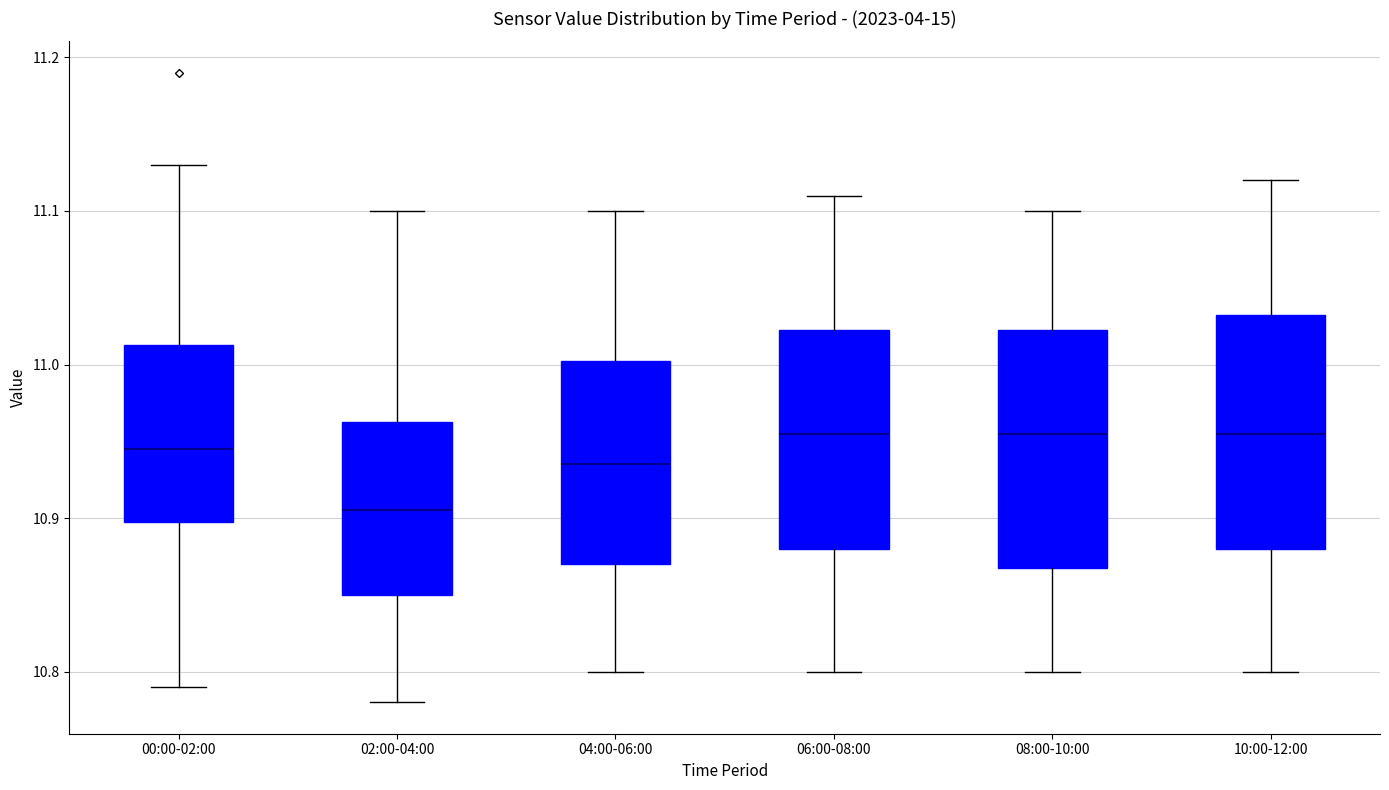

Reading left to right, read every box against the y-axis: the position of its median line, the range the box covers, and the ends of its whiskers. The values are not printed on the chart, so give them approximately, as read against the axis.

00:00-02:00: median 10.95, box 10.90 to 11.01, whiskers 10.79 to 11.13
02:00-04:00: median 10.91, box 10.85 to 10.96, whiskers 10.78 to 11.10
04:00-06:00: median 10.94, box 10.87 to 11.00, whiskers 10.80 to 11.10
06:00-08:00: median 10.96, box 10.88 to 11.02, whiskers 10.80 to 11.11
08:00-10:00: median 10.96, box 10.87 to 11.02, whiskers 10.80 to 11.10
10:00-12:00: median 10.96, box 10.88 to 11.03, whiskers 10.80 to 11.12